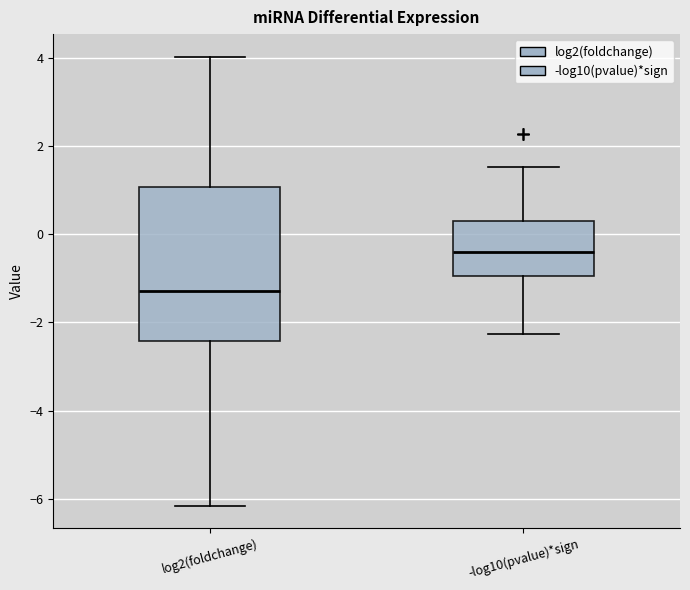

Which box is the tallest, from its lower edge to its upper edge?

log2(foldchange)